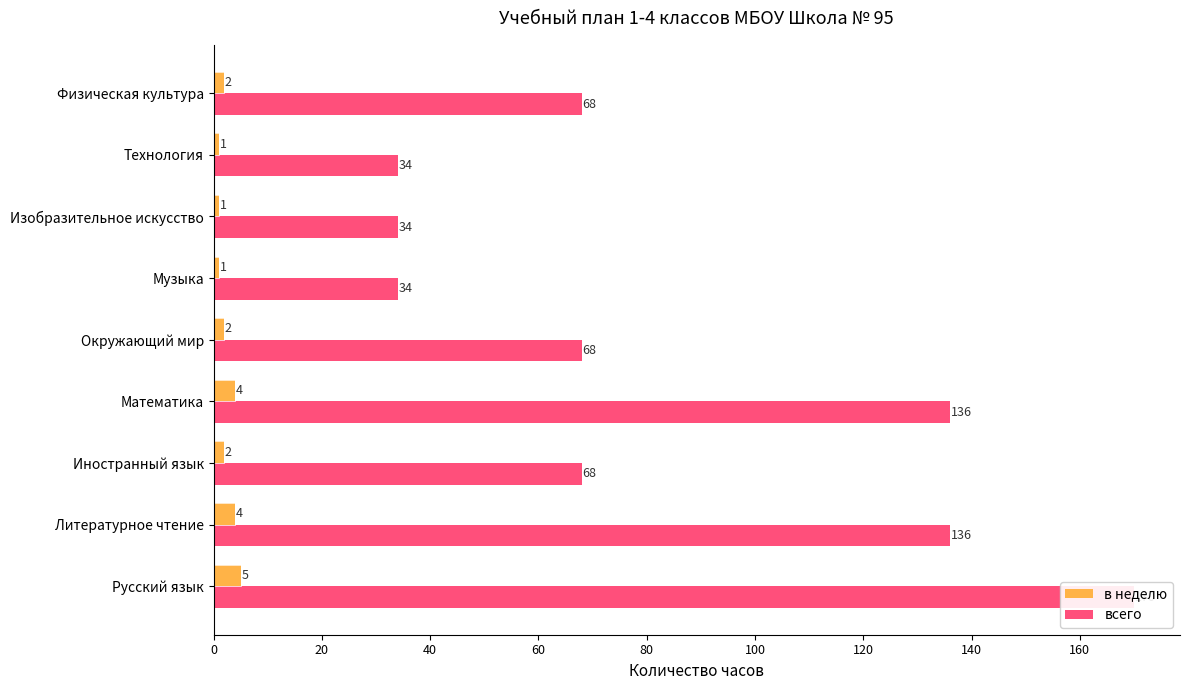

What is the sum of all в неделю values?

22